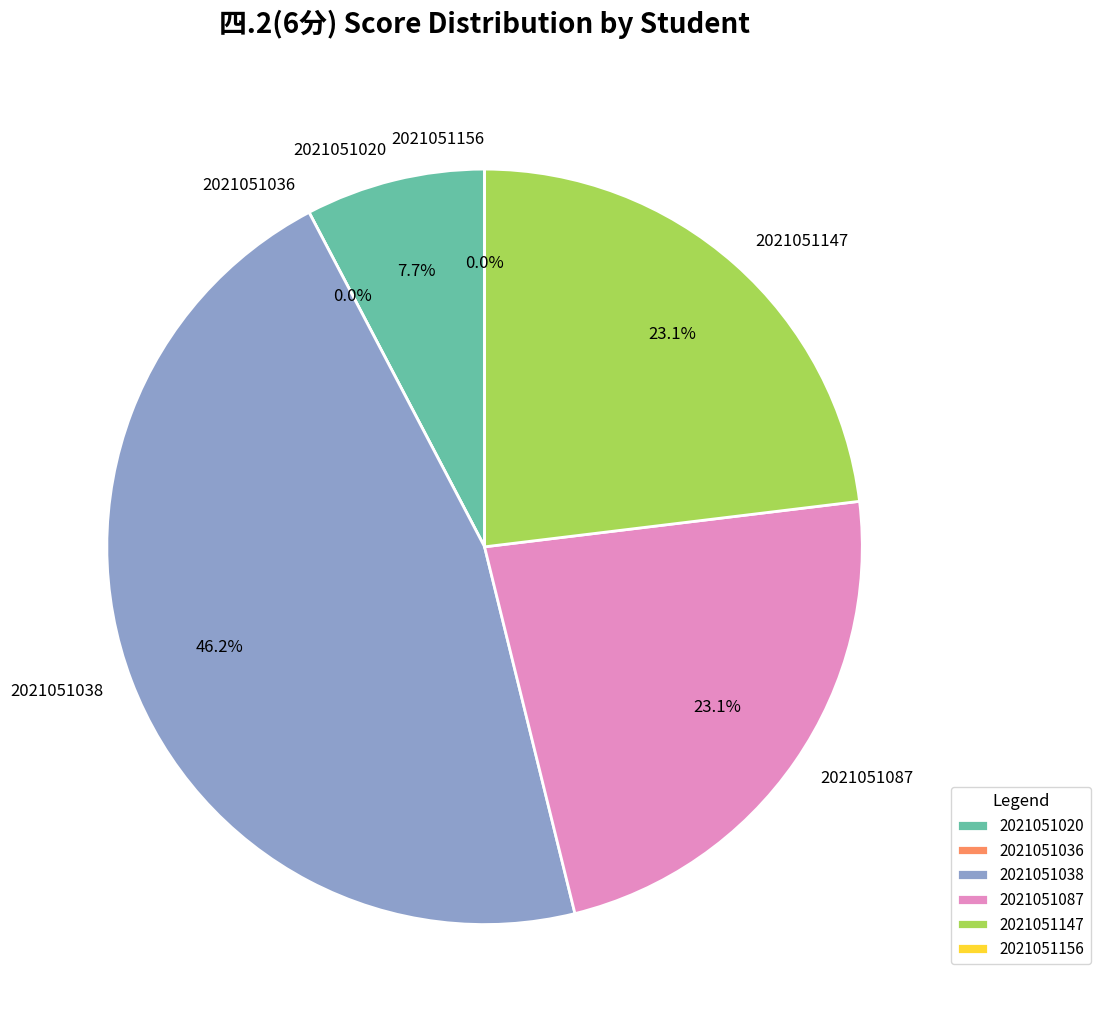

To the nearest percent, what percentage of the pie is 2021051147?

23%